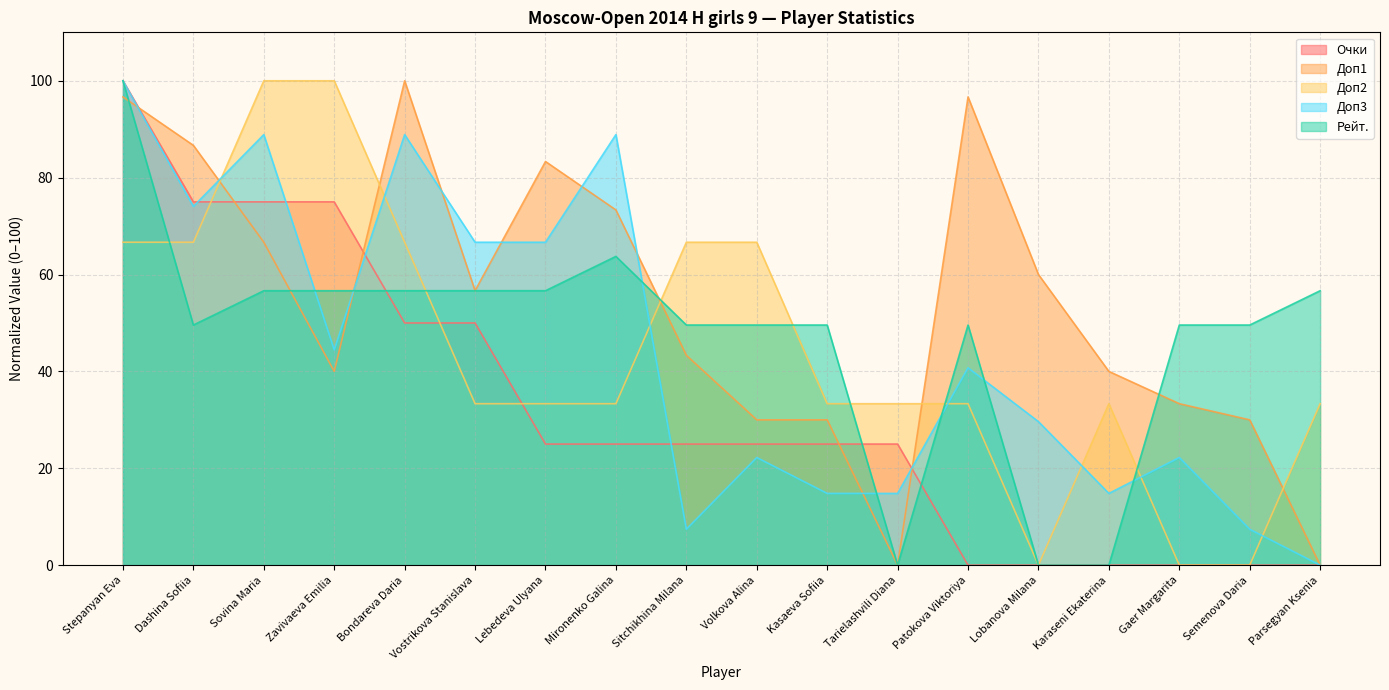

Reading left to right, what are all the values shown in this chart?

Очки: Stepanyan Eva=100.0	Dashina Sofiia=75.0	Sovina Maria=75.0	Zavivaeva Emilia=75.0	Bondareva Daria=50.0	Vostrikova Stanislava=50.0	Lebedeva Ulyana=25.0	Mironenko Galina=25.0	Sitchikhina Milana=25.0	Volkova Alina=25.0	Kasaeva Sofiia=25.0	Tarielashvili Diana=25.0	Patokova Viktoriya=0.0	Lobanova Milana=0.0	Karaseni Ekaterina=0.0	Gaer Margarita=0.0	Semenova Daria=0.0	Parsegyan Ksenia=0.0
Доп1: Stepanyan Eva=96.7	Dashina Sofiia=86.7	Sovina Maria=66.7	Zavivaeva Emilia=40.0	Bondareva Daria=100.0	Vostrikova Stanislava=56.7	Lebedeva Ulyana=83.3	Mironenko Galina=73.3	Sitchikhina Milana=43.3	Volkova Alina=30.0	Kasaeva Sofiia=30.0	Tarielashvili Diana=0.0	Patokova Viktoriya=96.7	Lobanova Milana=60.0	Karaseni Ekaterina=40.0	Gaer Margarita=33.3	Semenova Daria=30.0	Parsegyan Ksenia=0.0
Доп2: Stepanyan Eva=66.7	Dashina Sofiia=66.7	Sovina Maria=100.0	Zavivaeva Emilia=100.0	Bondareva Daria=66.7	Vostrikova Stanislava=33.3	Lebedeva Ulyana=33.3	Mironenko Galina=33.3	Sitchikhina Milana=66.7	Volkova Alina=66.7	Kasaeva Sofiia=33.3	Tarielashvili Diana=33.3	Patokova Viktoriya=33.3	Lobanova Milana=0.0	Karaseni Ekaterina=33.3	Gaer Margarita=0.0	Semenova Daria=0.0	Parsegyan Ksenia=33.3
Доп3: Stepanyan Eva=100.0	Dashina Sofiia=74.1	Sovina Maria=88.9	Zavivaeva Emilia=44.4	Bondareva Daria=88.9	Vostrikova Stanislava=66.7	Lebedeva Ulyana=66.7	Mironenko Galina=88.9	Sitchikhina Milana=7.4	Volkova Alina=22.2	Kasaeva Sofiia=14.8	Tarielashvili Diana=14.8	Patokova Viktoriya=40.7	Lobanova Milana=29.6	Karaseni Ekaterina=14.8	Gaer Margarita=22.2	Semenova Daria=7.4	Parsegyan Ksenia=0.0
Рейт.: Stepanyan Eva=100.0	Dashina Sofiia=49.6	Sovina Maria=56.7	Zavivaeva Emilia=56.7	Bondareva Daria=56.7	Vostrikova Stanislava=56.7	Lebedeva Ulyana=56.7	Mironenko Galina=63.7	Sitchikhina Milana=49.6	Volkova Alina=49.6	Kasaeva Sofiia=49.6	Tarielashvili Diana=0.0	Patokova Viktoriya=49.6	Lobanova Milana=0.0	Karaseni Ekaterina=0.0	Gaer Margarita=49.6	Semenova Daria=49.6	Parsegyan Ksenia=56.7